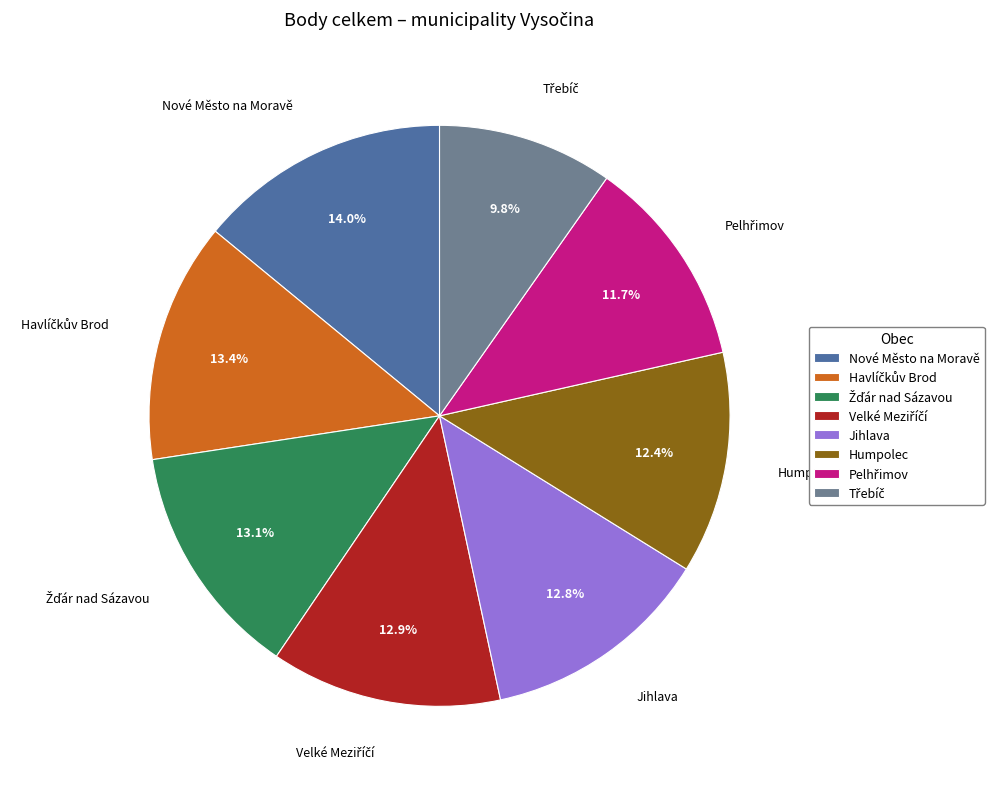

Does Jihlava represent more than half of the total?

No